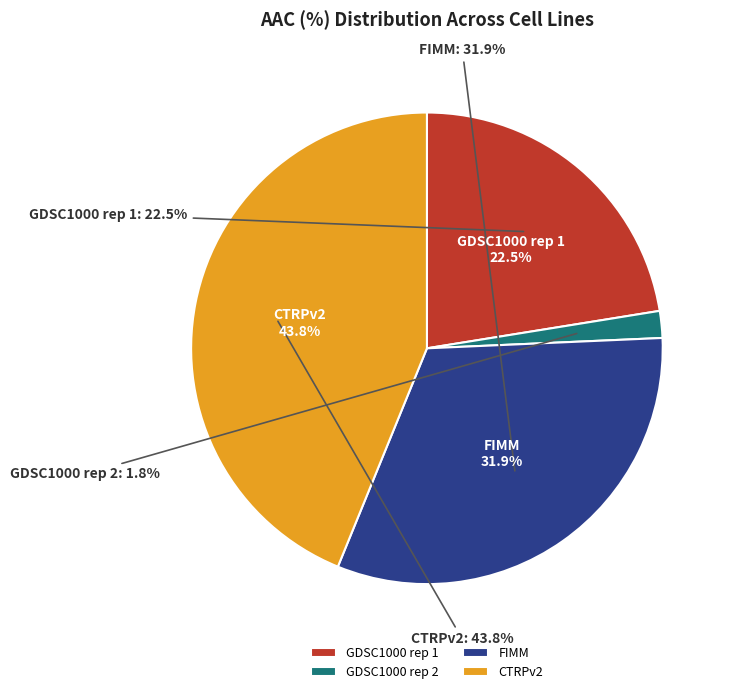

Is there any slice that represents more than half of the pie?

No